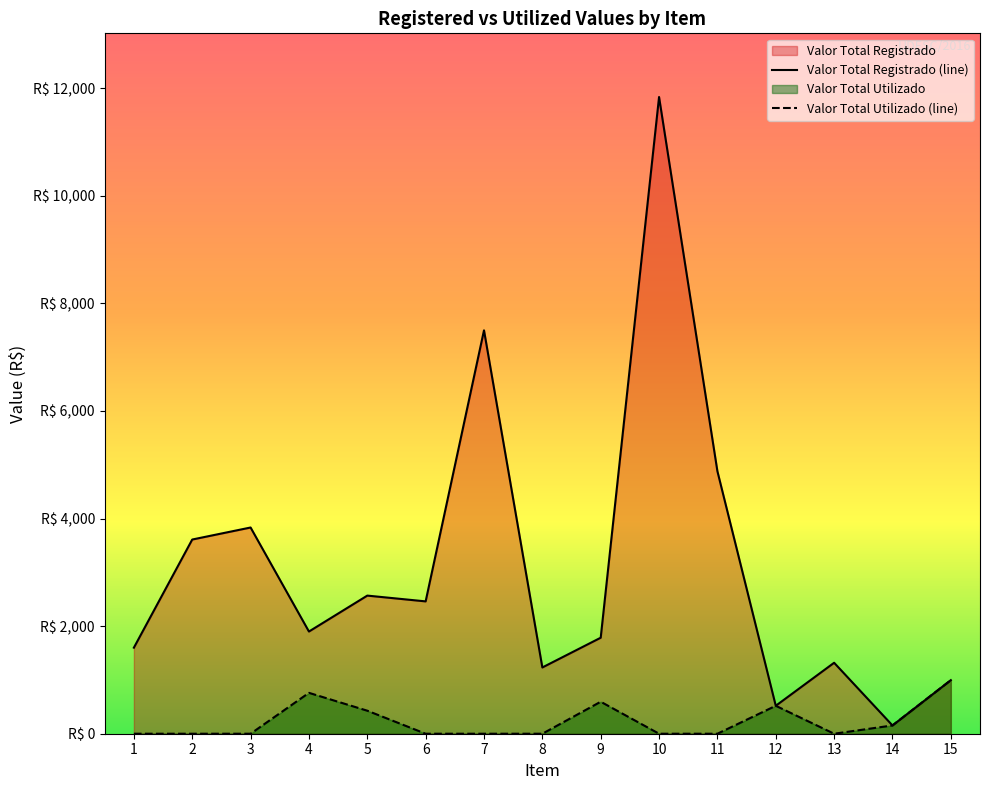

Which label corresponds to the smallest value in the chart?

1